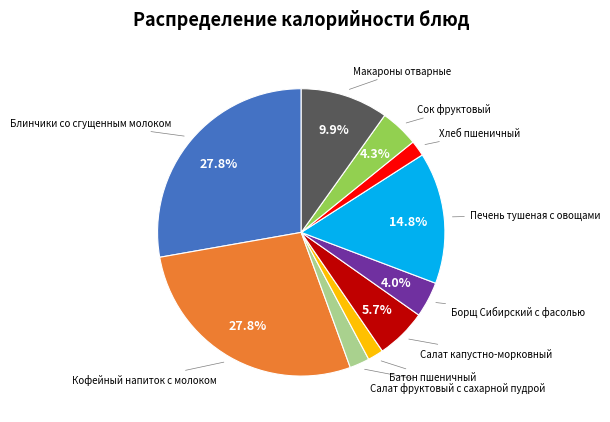

Is there a majority slice in this chart?

No